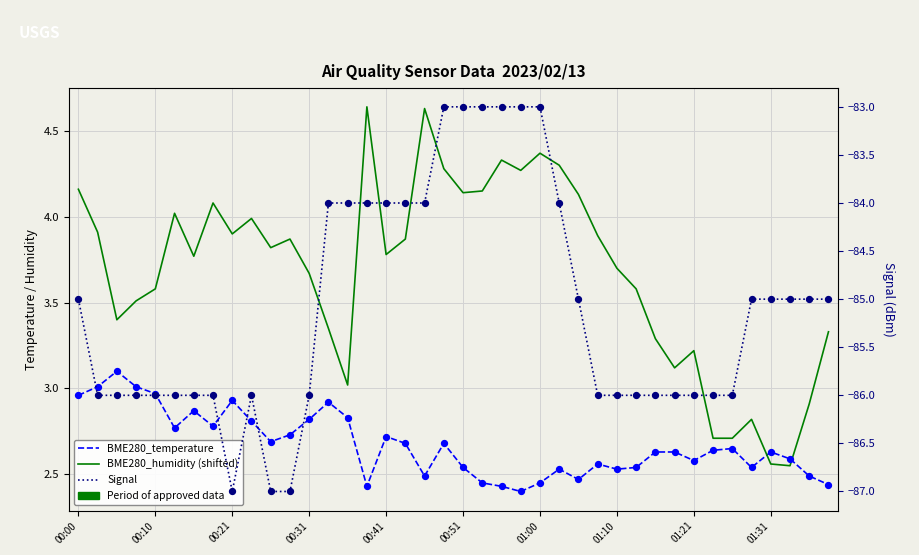

What are all the series names shown in the legend?

BME280_temperature, BME280_humidity (shifted), Signal